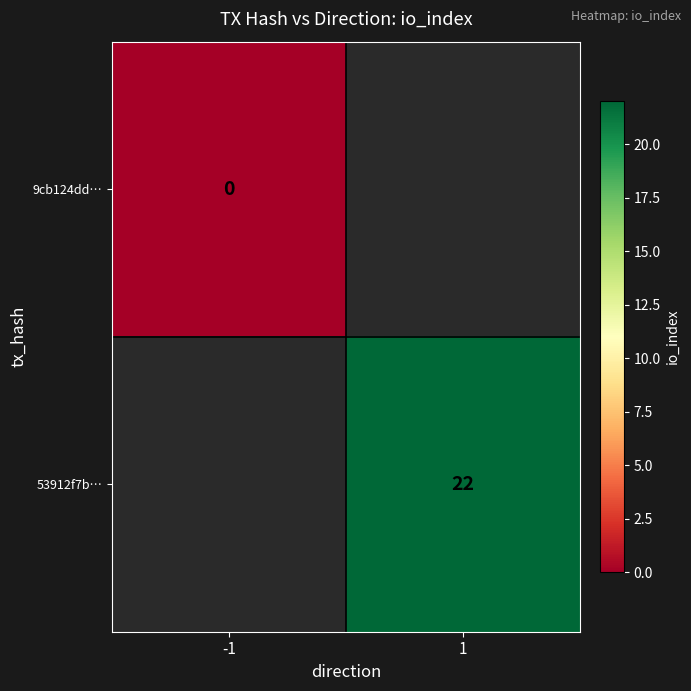

True or false: 53912f7b… has a value of 22 at 1.

True